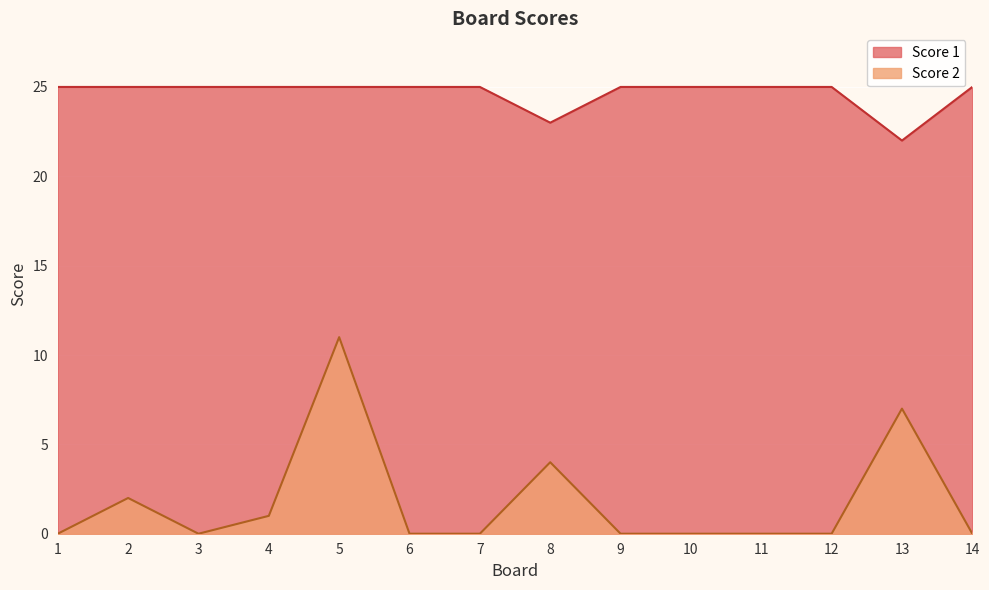

The value of Score 1 at 9 is 17. True or false?

False